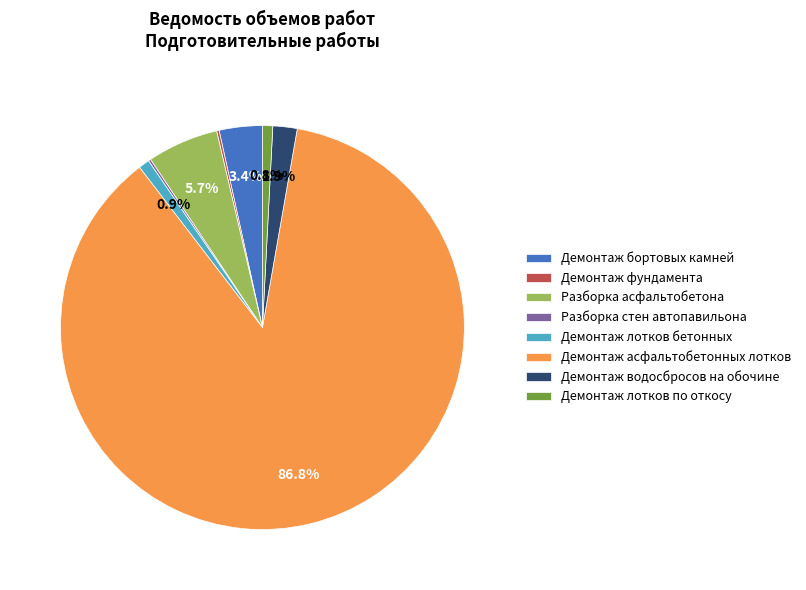

Does any single category account for the majority?

Yes